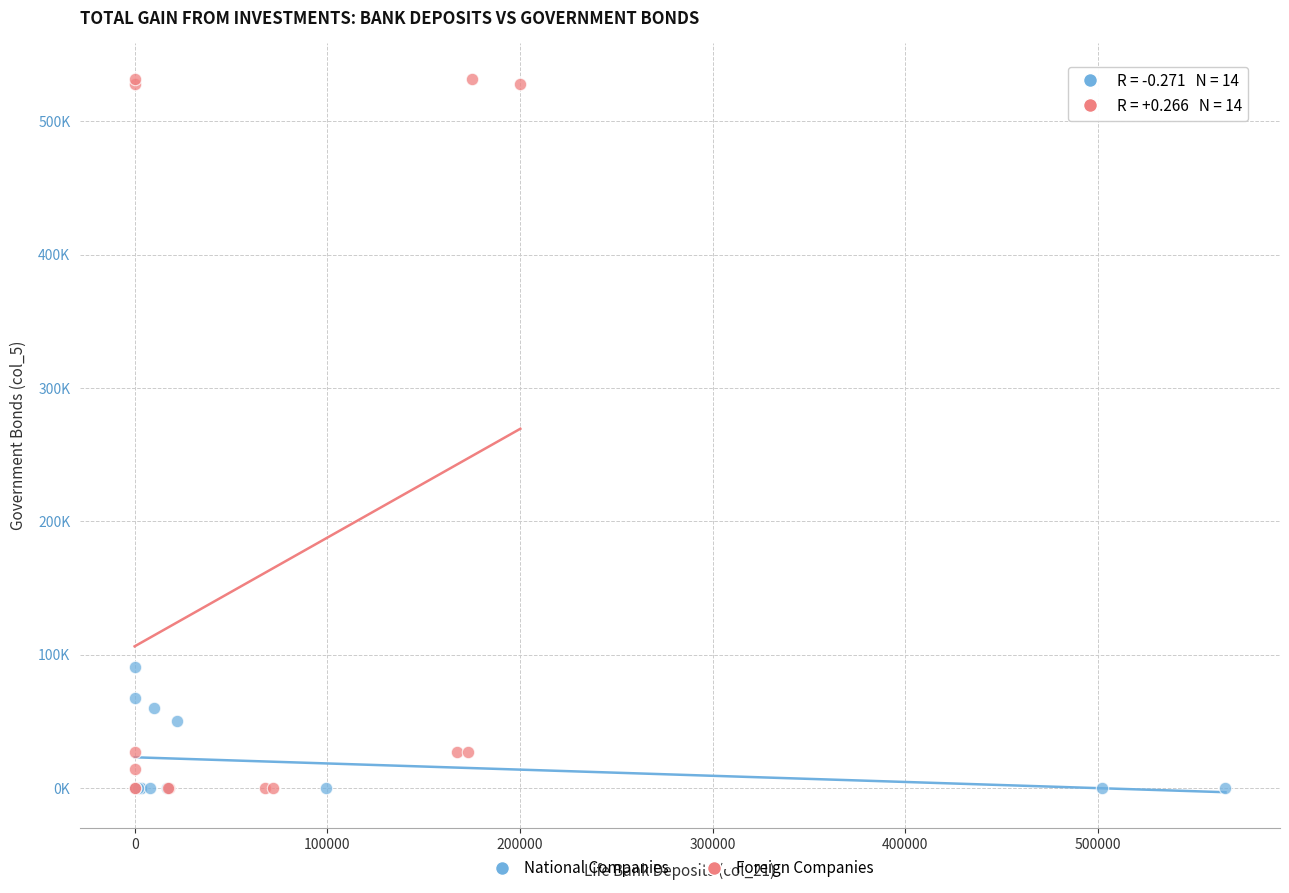

Which series has the largest Y range (max minus min)?

Foreign Companies